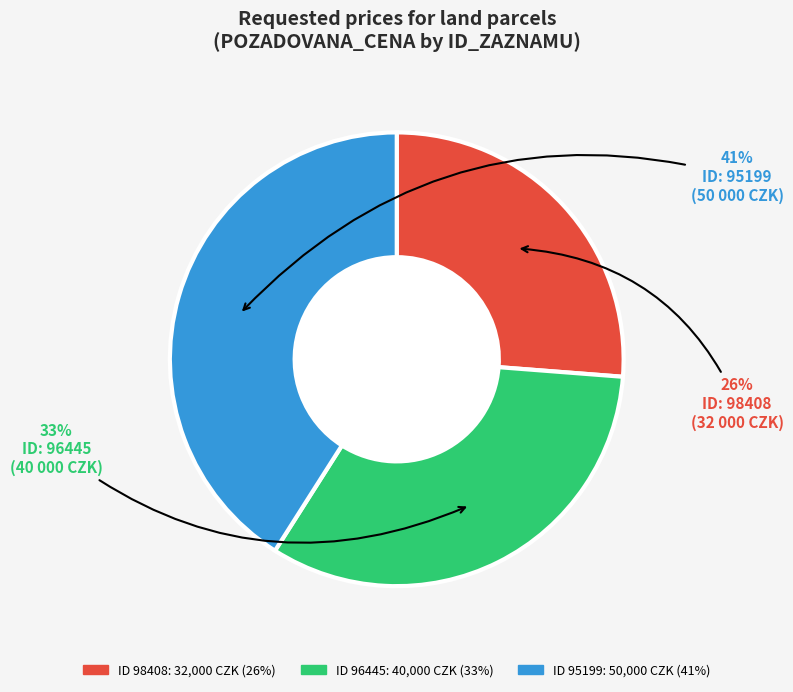

To the nearest percent, what is the average slice percentage?

33%